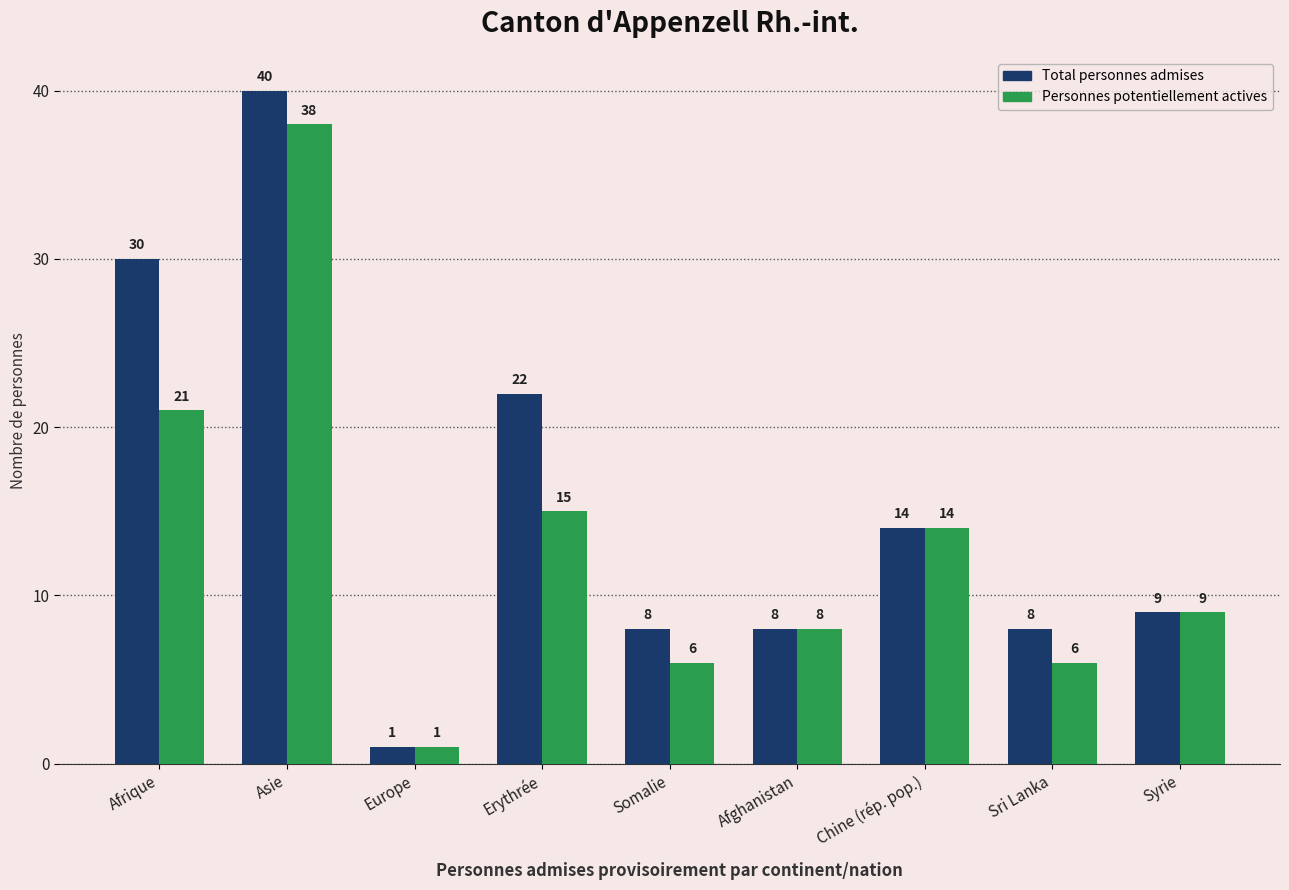

Is the value of Total personnes admises at Syrie greater than the value of Personnes potentiellement actives at Asie?

No